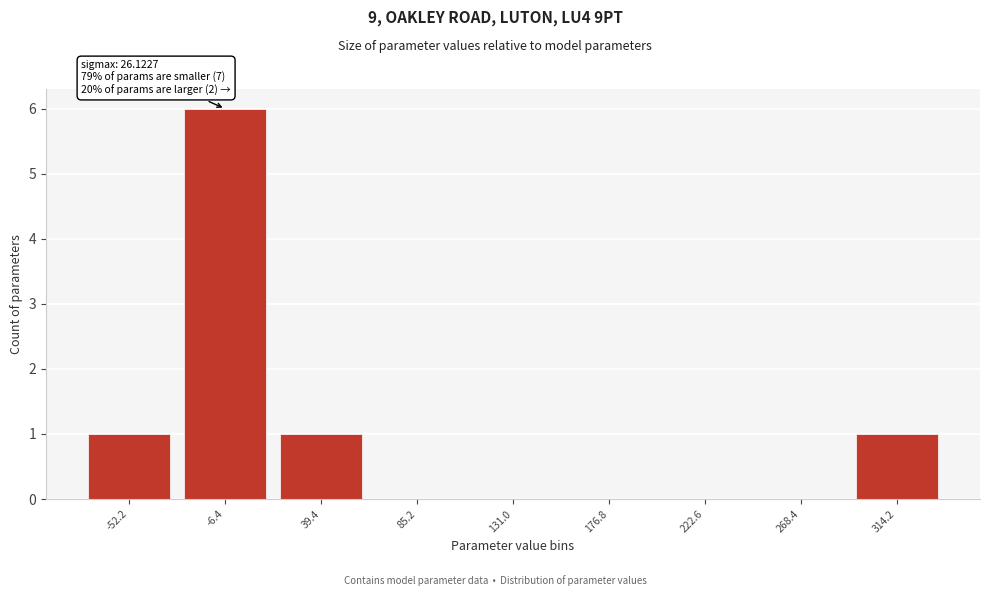

Reading left to right, list all the values displayed in this chart.

-52.2=1	-6.4=6	39.4=1	85.2=0	131.0=0	176.8=0	222.6=0	268.4=0	314.2=1